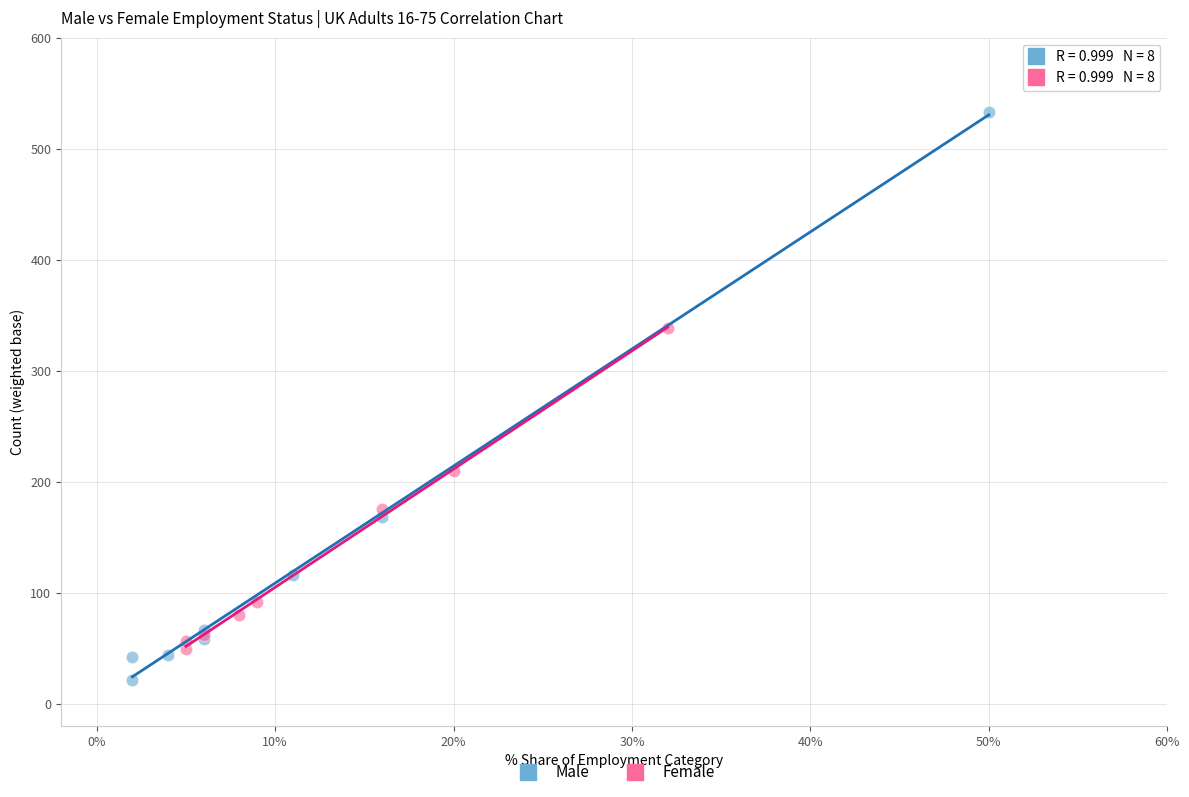

Which series has the largest Y range (max minus min)?

Male